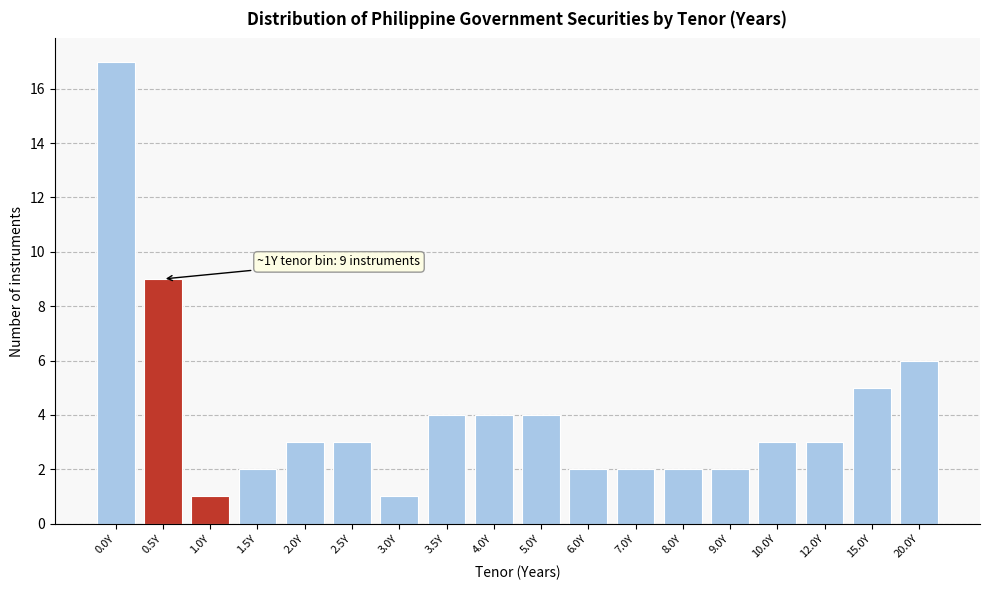

Reading left to right, extract all data points from this chart.

17	9	1	2	3	3	1	4	4	4	2	2	2	2	3	3	5	6